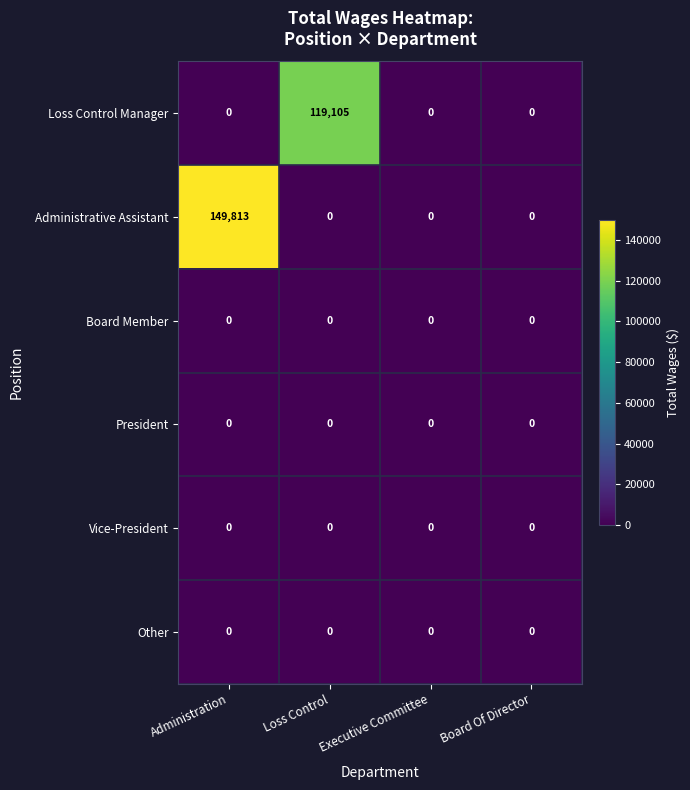

How many data points does each series have?

4